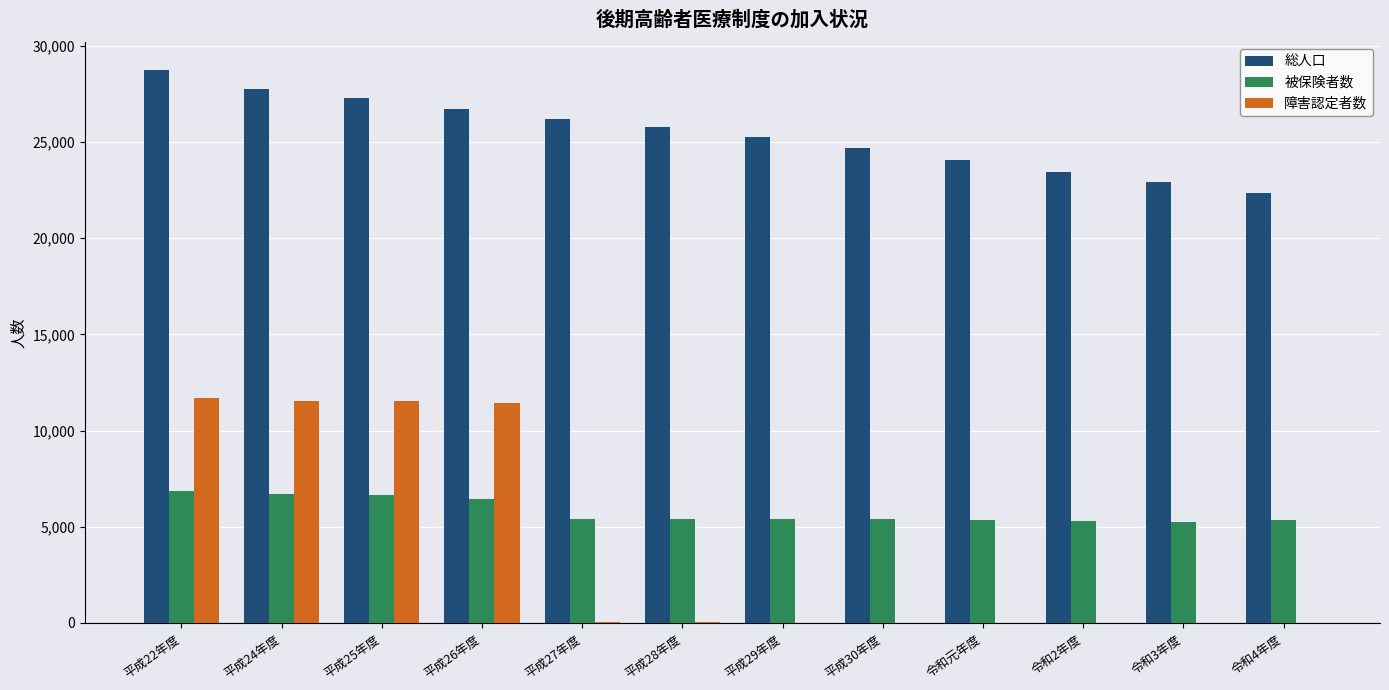

Which series changed the most between 平成24年度 and 令和3年度?

障害認定者数